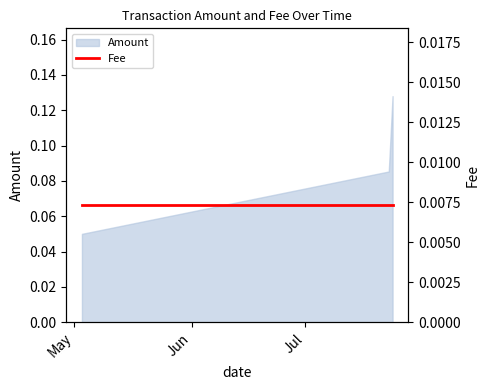

Count the Amount values in the range 0 to 1.

3